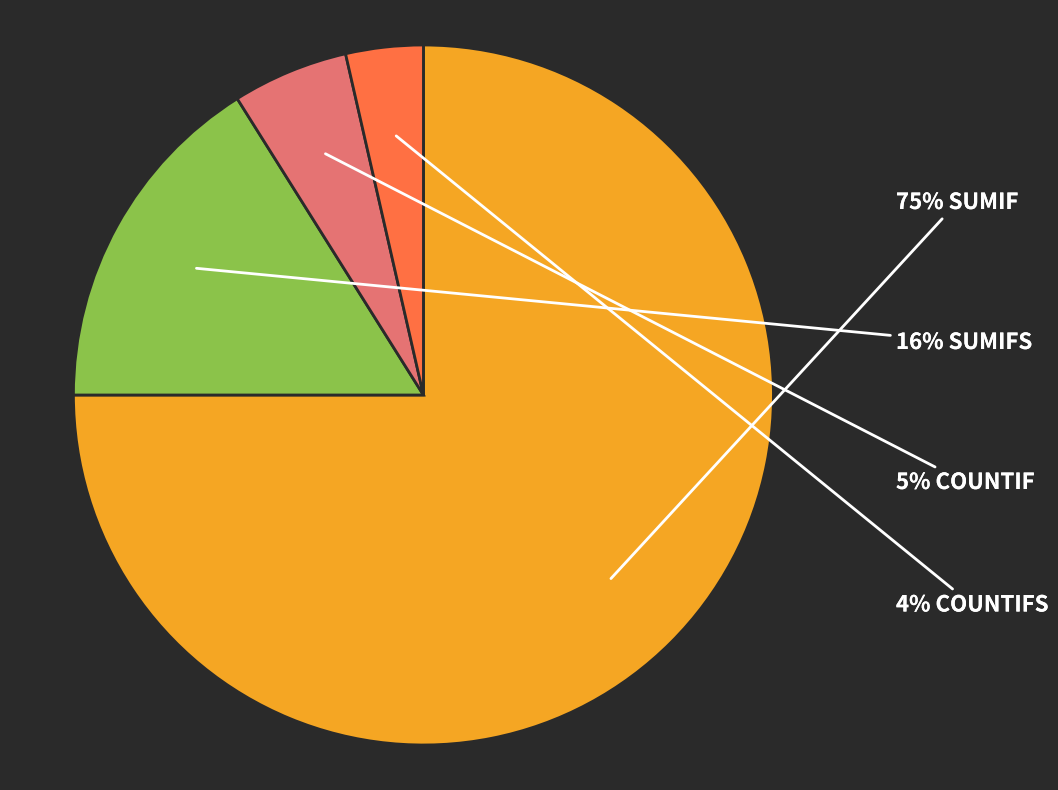

To the nearest percent, what is the difference between the largest and smallest slice percentages?

71%